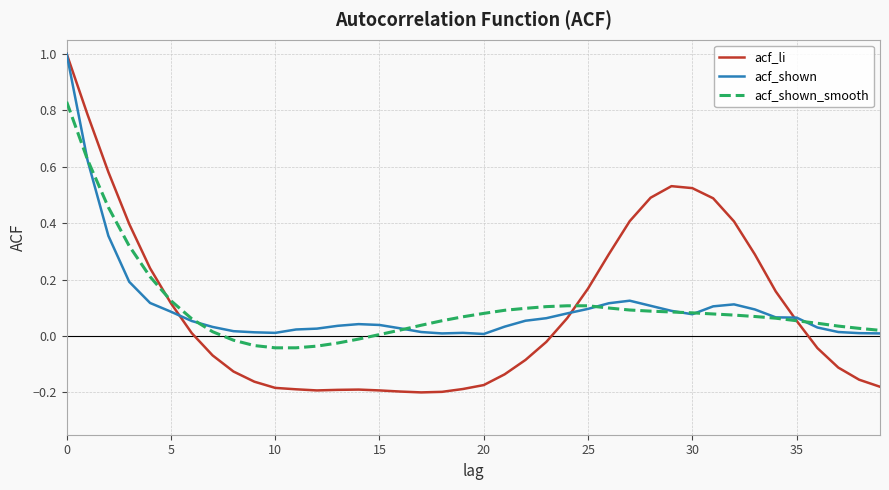

Which series has the largest range (max minus min)?

acf_li